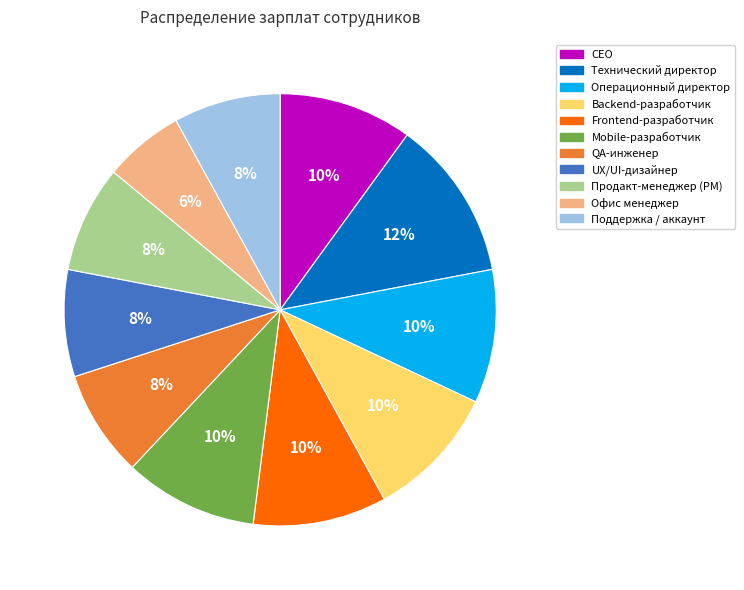

Which slice is the largest?

Технический директор